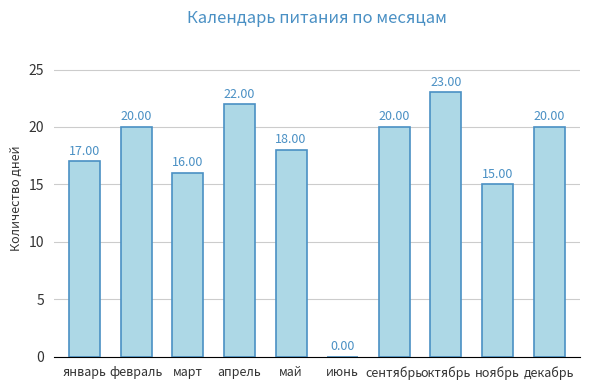

At which category does the chart reach its peak across all series?

октябрь